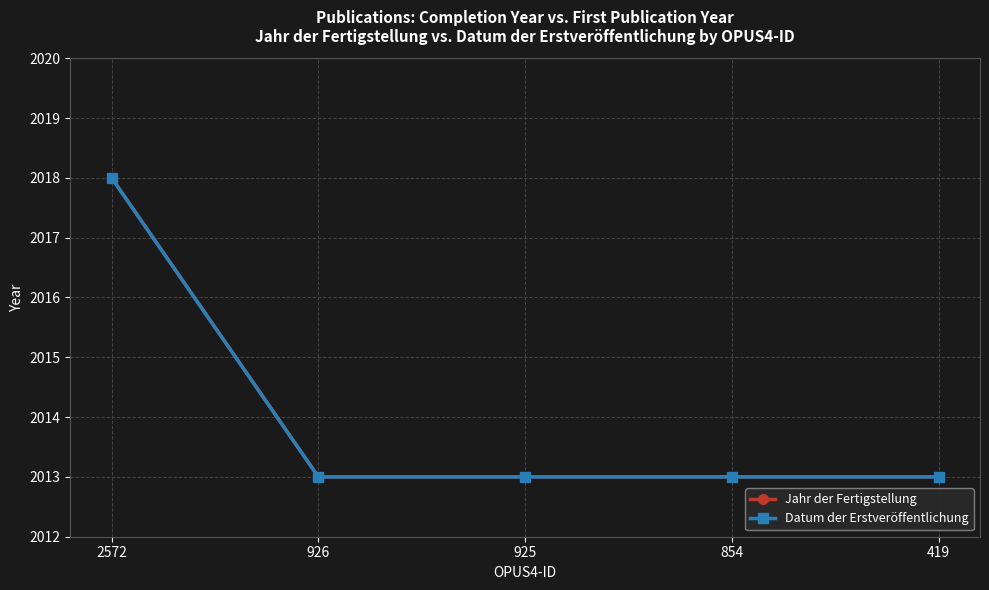

Is this an area chart (filled region under the line)?

No